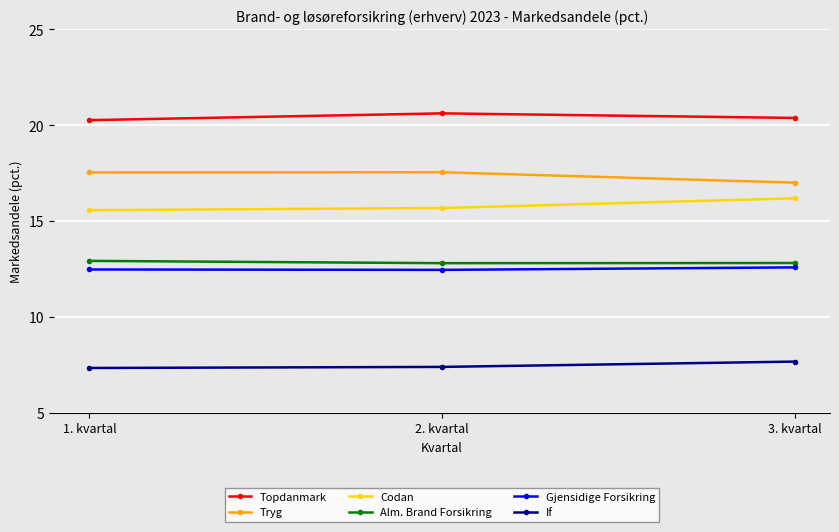

How many categories are shown in the chart?

3